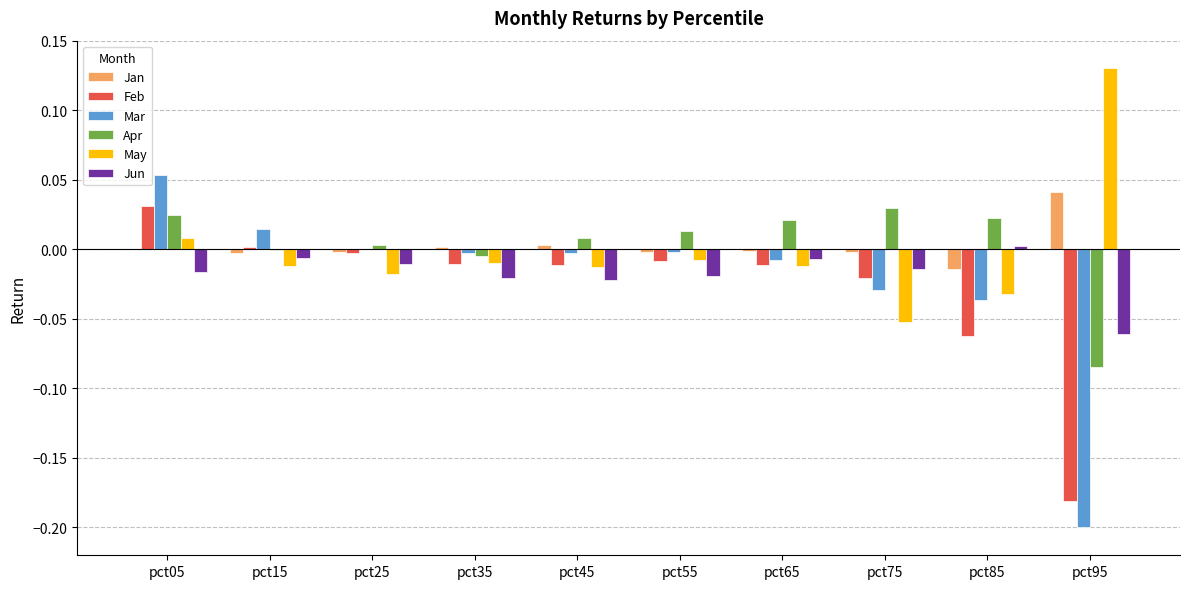

True or false: Apr has a value of 0.0 at pct05.

True